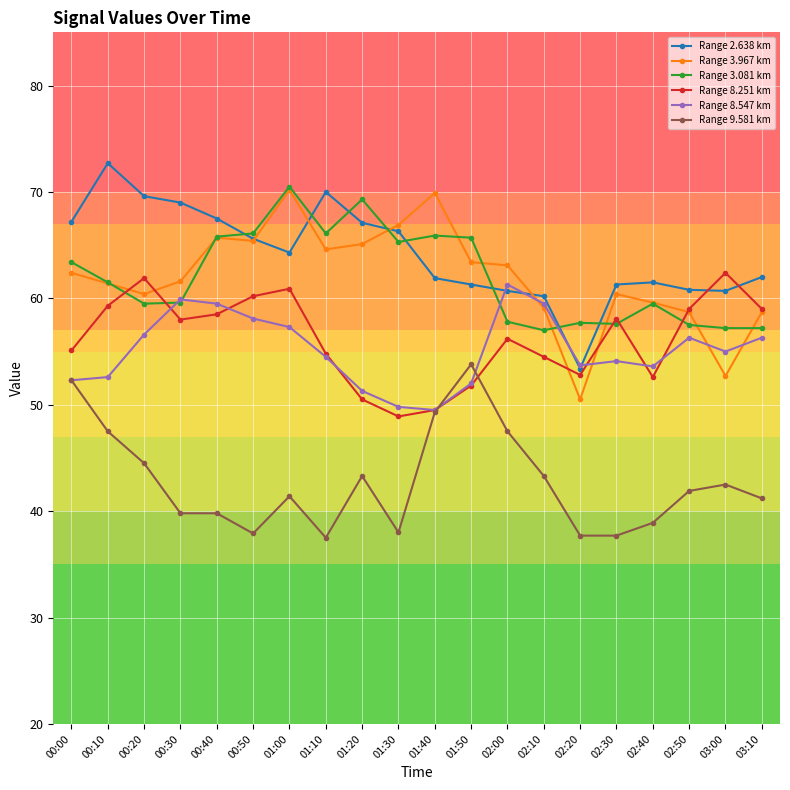

What is the difference between the Range 2.638 km values at 01:00 and 00:20?

5.3